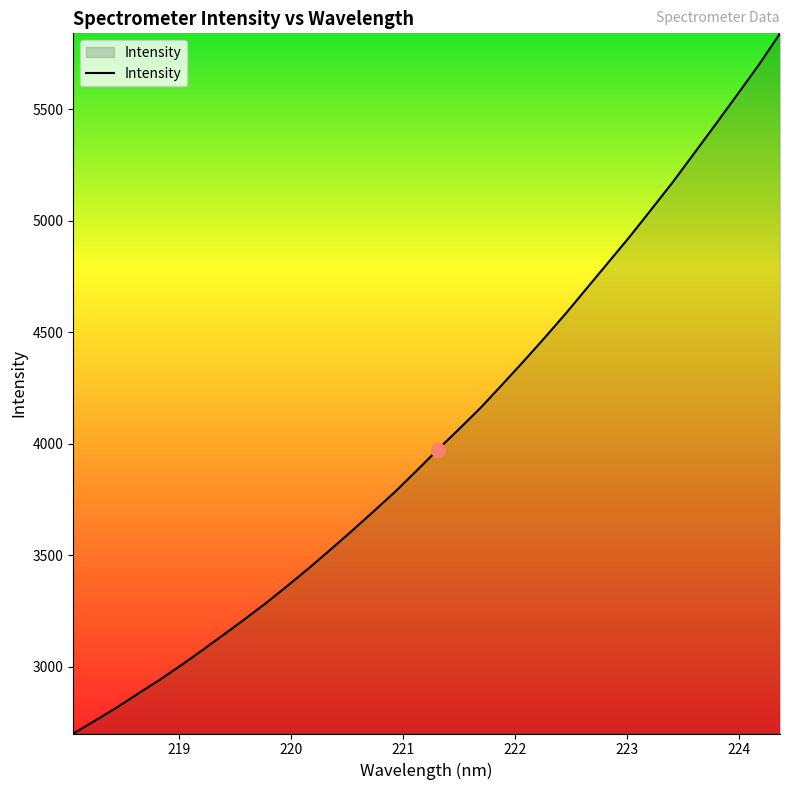

True or false: the data has more than 1 interior local peaks.

False